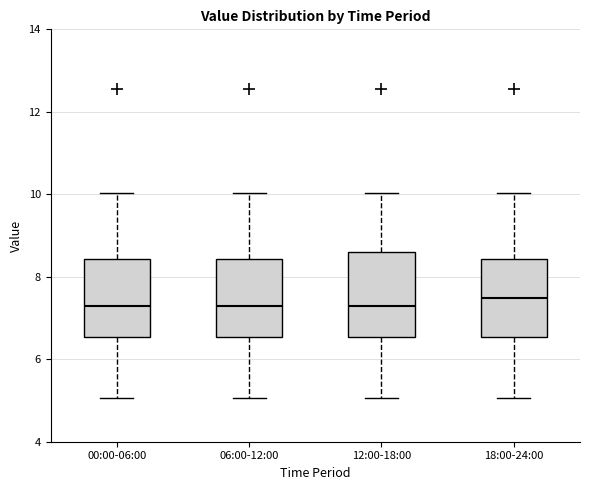

Reading left to right, read every box against the y-axis: the position of its median line, the range the box covers, and the ends of its whiskers. The values are not printed on the chart, so give them approximately, as read against the axis.

00:00-06:00: median 7.2, box 6.6 to 8.4, whiskers 5.0 to 10.0
06:00-12:00: median 7.2, box 6.6 to 8.4, whiskers 5.0 to 10.0
12:00-18:00: median 7.2, box 6.6 to 8.6, whiskers 5.0 to 10.0
18:00-24:00: median 7.4, box 6.6 to 8.4, whiskers 5.0 to 10.0